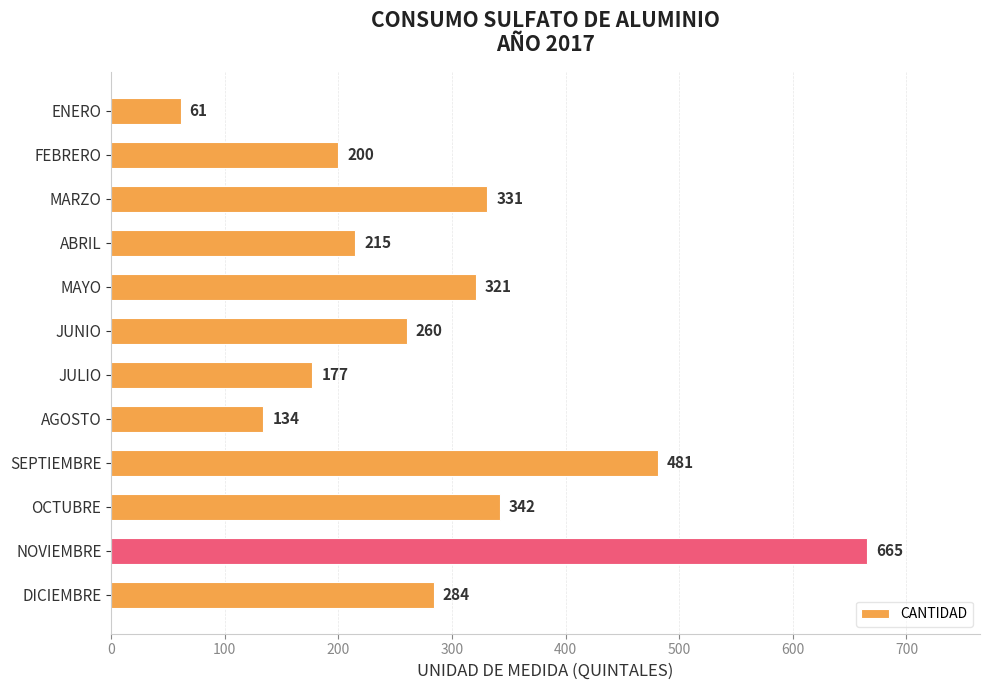

Rank the categories by value from highest to lowest.

NOVIEMBRE, SEPTIEMBRE, OCTUBRE, MARZO, MAYO, DICIEMBRE, JUNIO, ABRIL, FEBRERO, JULIO, AGOSTO, ENERO